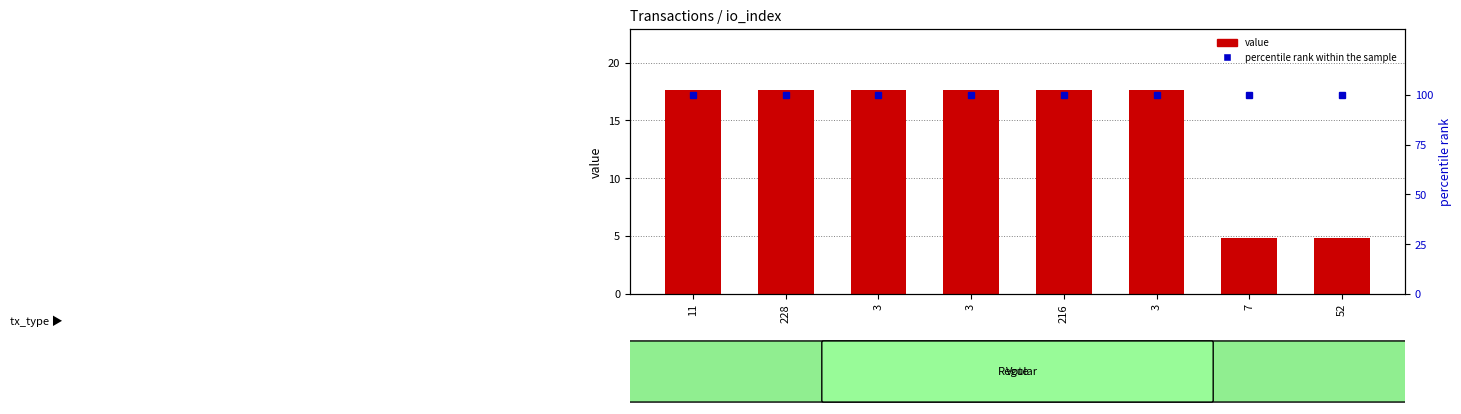

At how many categories does at least one series exceed 20?

8